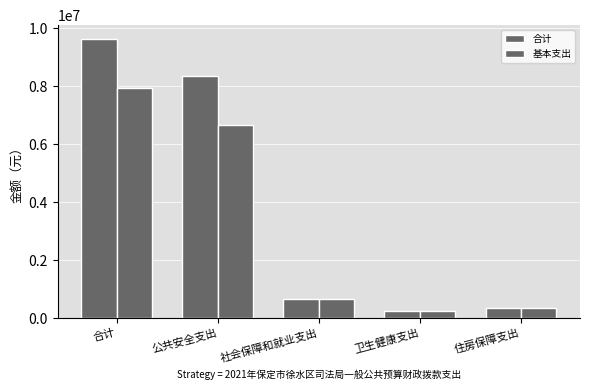

Which series changed the most between 公共安全支出 and 社会保障和就业支出?

合计